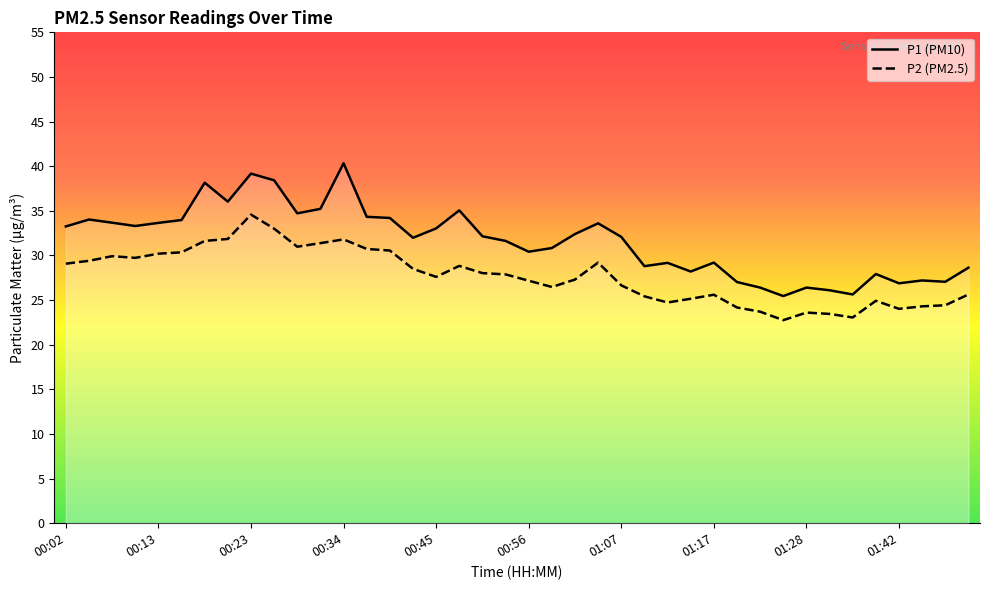

True or false: P1 and P2 cross at least once.

False